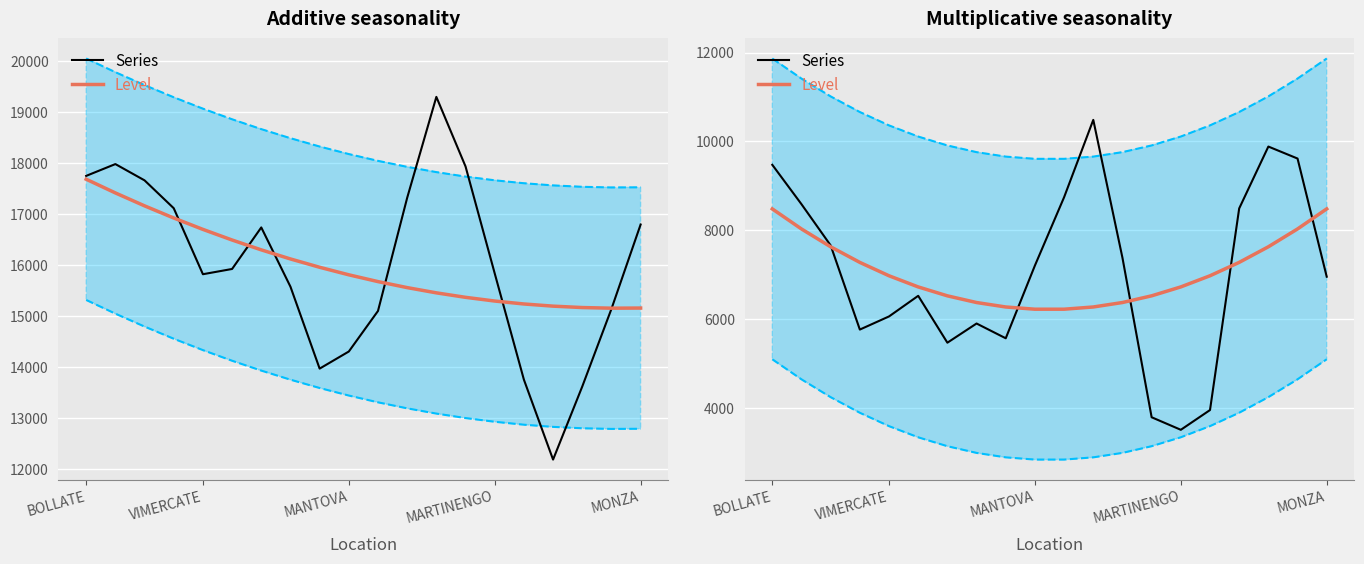

Rank the series by their average value, from lowest to highest.

Series, Level